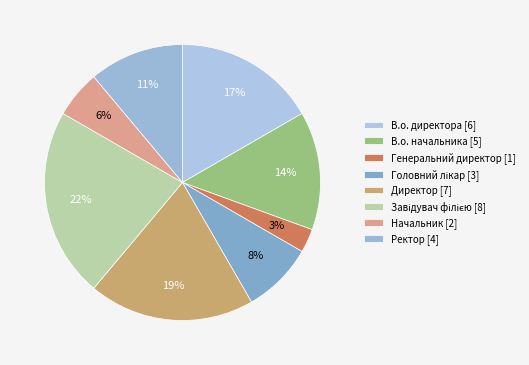

What portion of the pie excludes Ректор?

88.9%